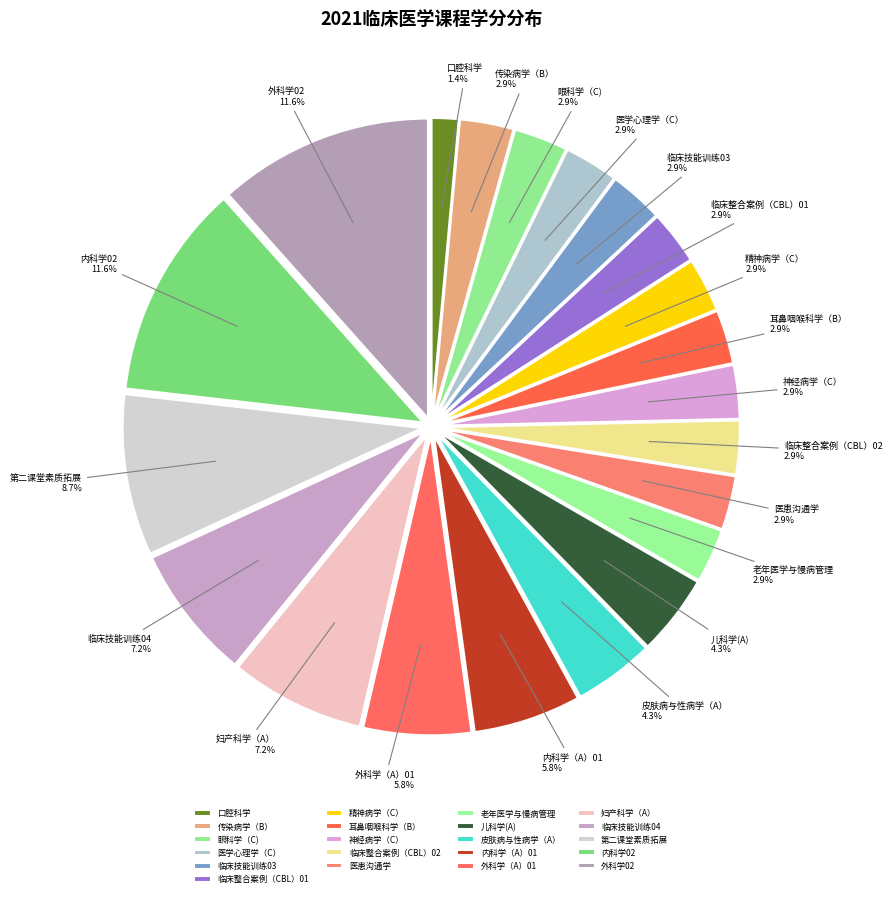

What percentage is the 耳鼻咽喉科学（B） slice, to the nearest percent?

3%